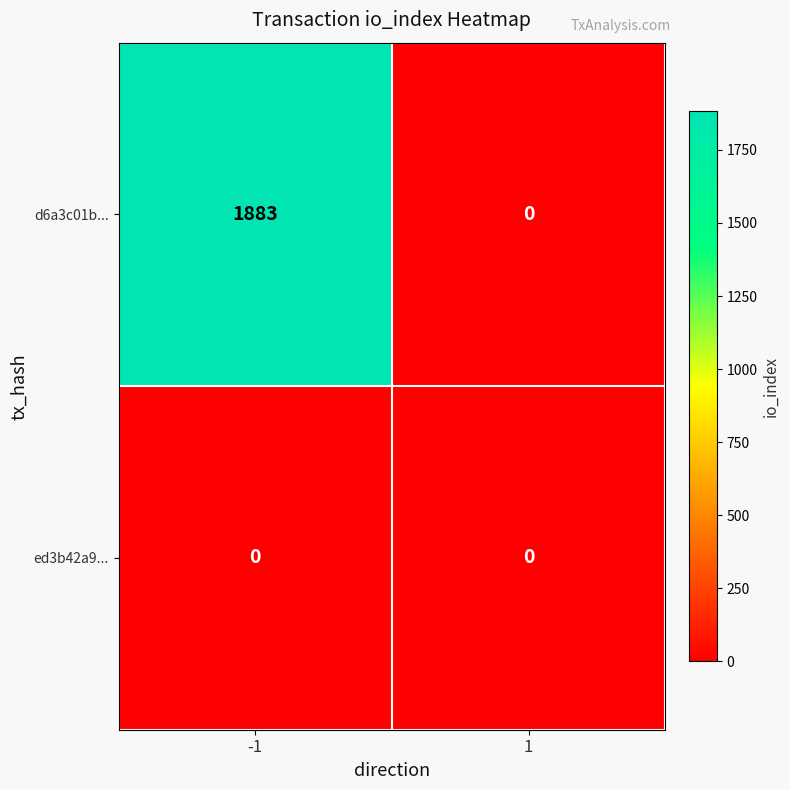

Reading left to right, extract all data points from this chart.

d6a3c01b...: -1=1883	1=0
ed3b42a9...: -1=0	1=0